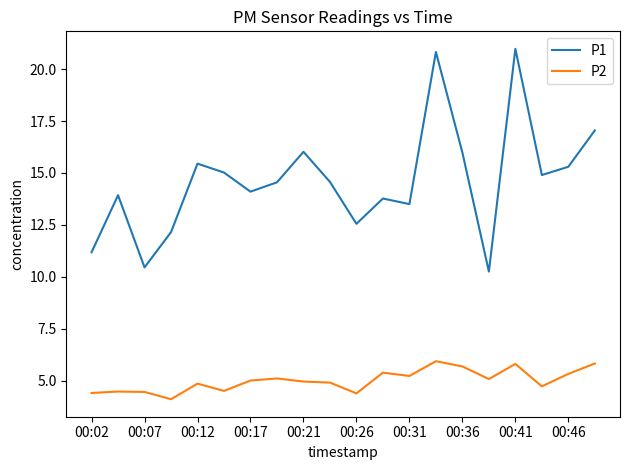

What is the difference between the maximum and minimum values in the P2 series?

1.8